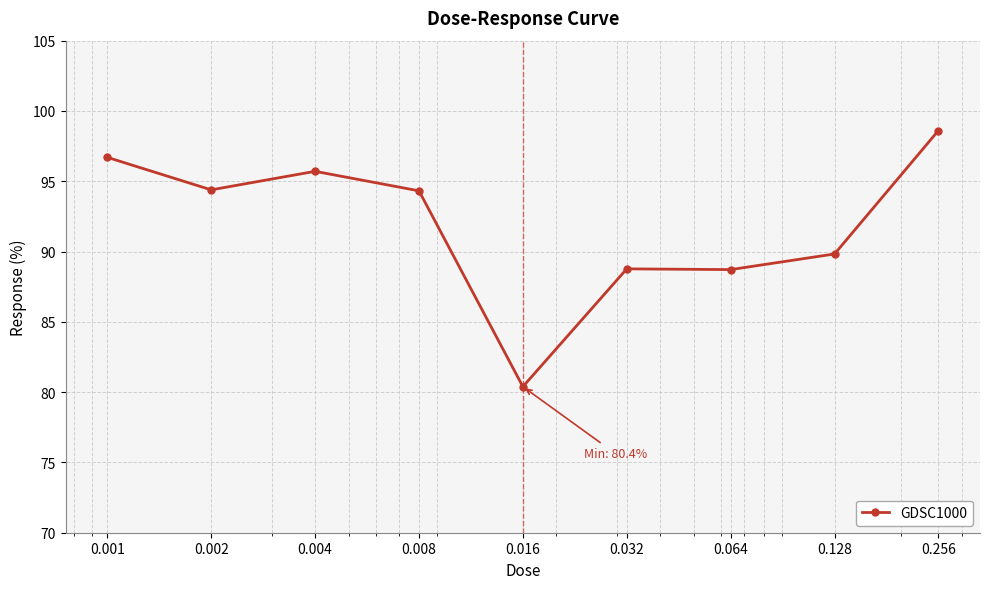

What is the value of the 3rd point from the left?

95.7